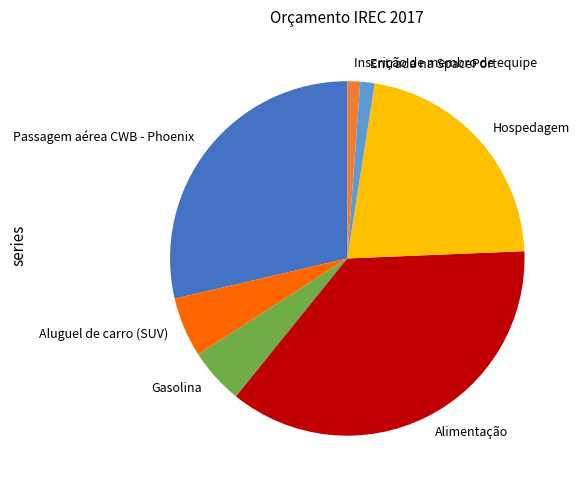

Count the number of slices in the pie.

7